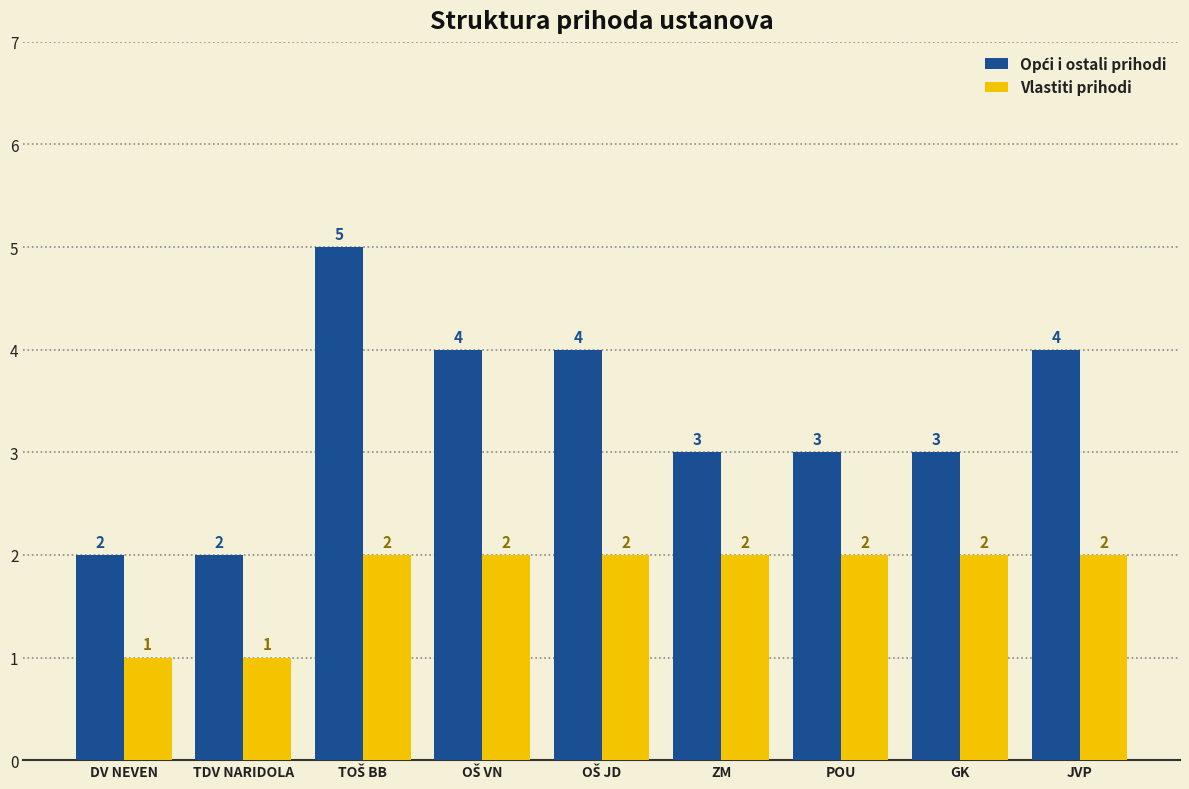

What is the lowest value of the Vlastiti prihodi series?

1